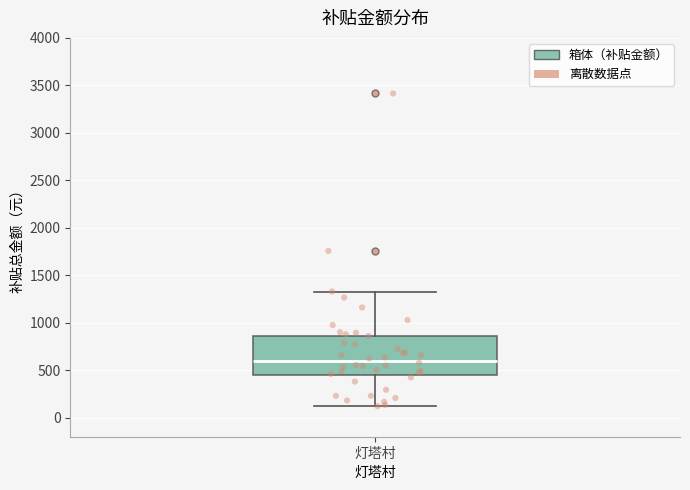

Read this box plot against the y-axis: the position of the median line, the range covered by the box, and the ends of both whiskers. The values are not printed on the chart, so give them approximately, as read against the axis.

median 600, box 450 to 850, whiskers 100 to 1350